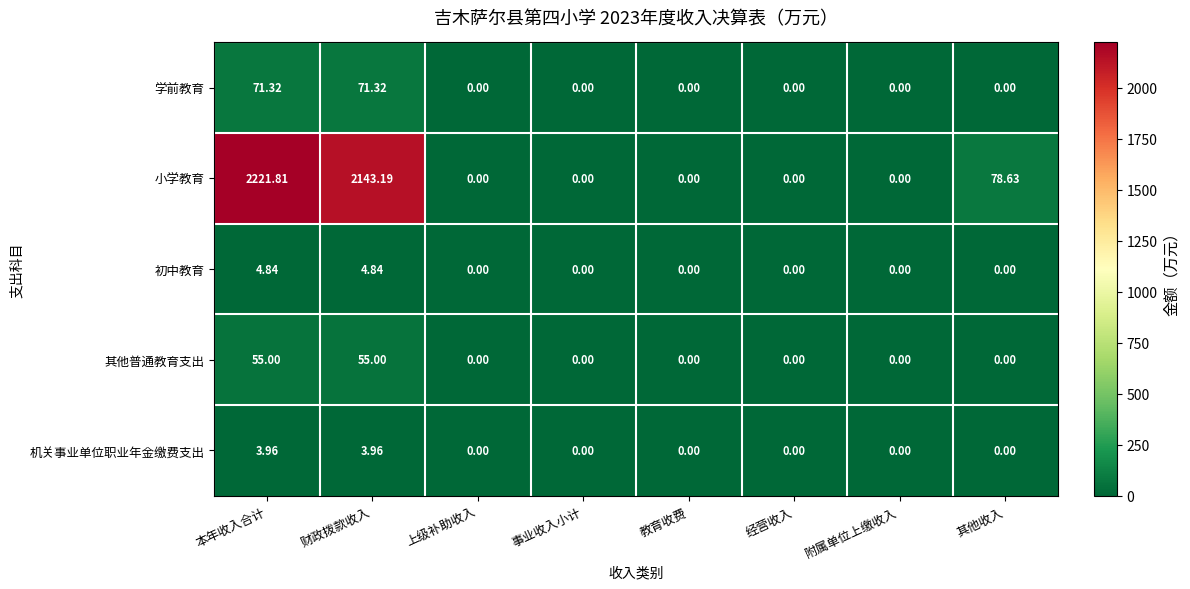

Which series changed the most between 本年收入合计 and 附属单位上缴收入?

小学教育